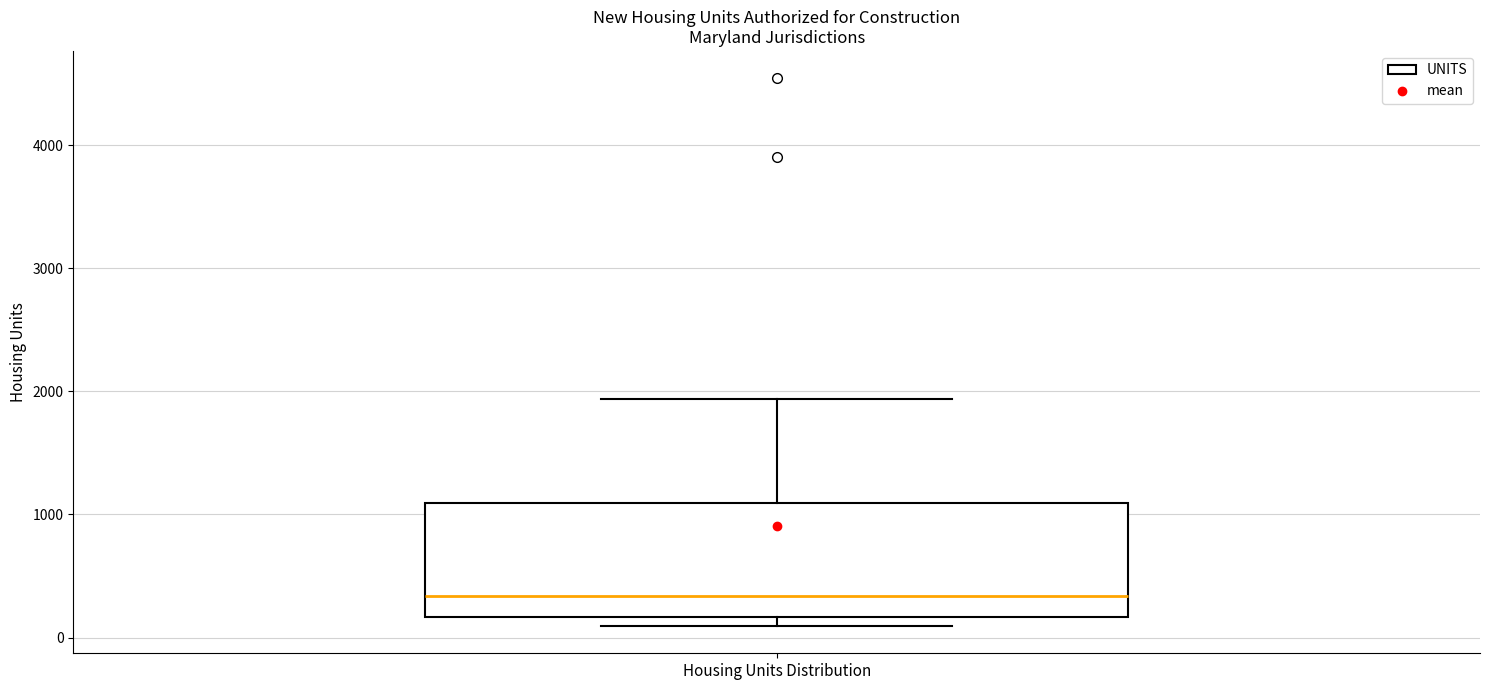

Where does the upper whisker of the box for Housing Units Distribution end on the y-axis? The values are not printed on the chart, so give them approximately, as read against the axis.

1900